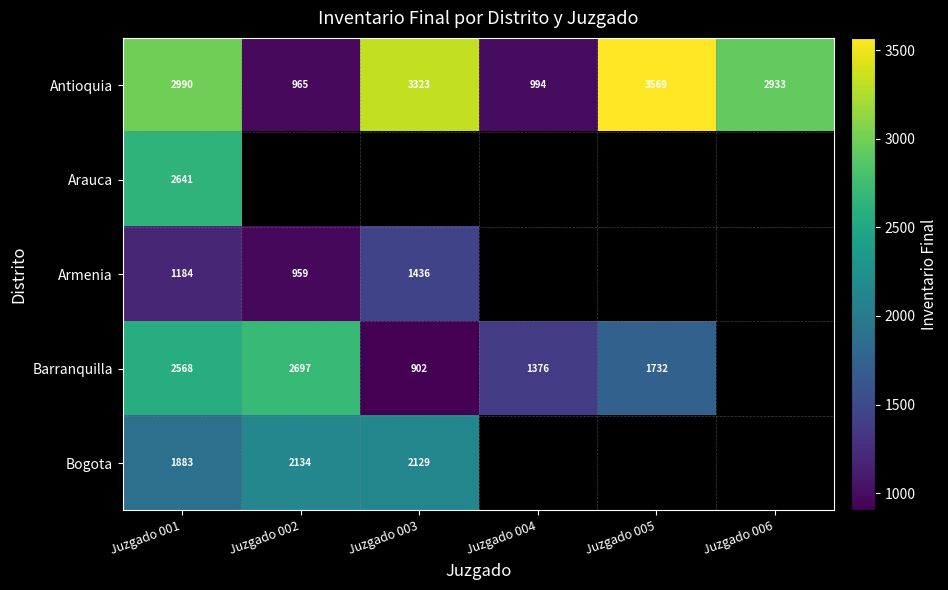

Which label corresponds to the largest value in the chart?

Juzgado 005